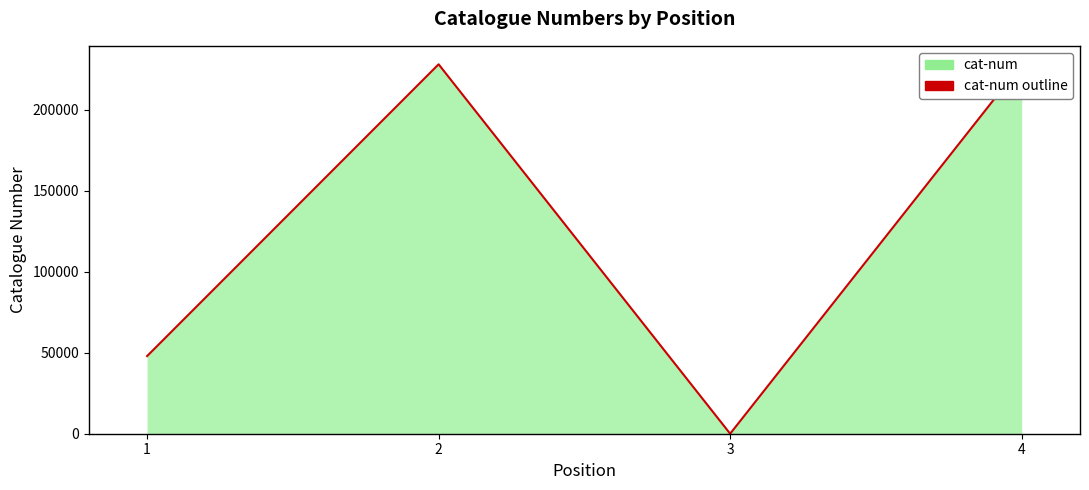

What is the difference between the maximum and minimum values?

227940